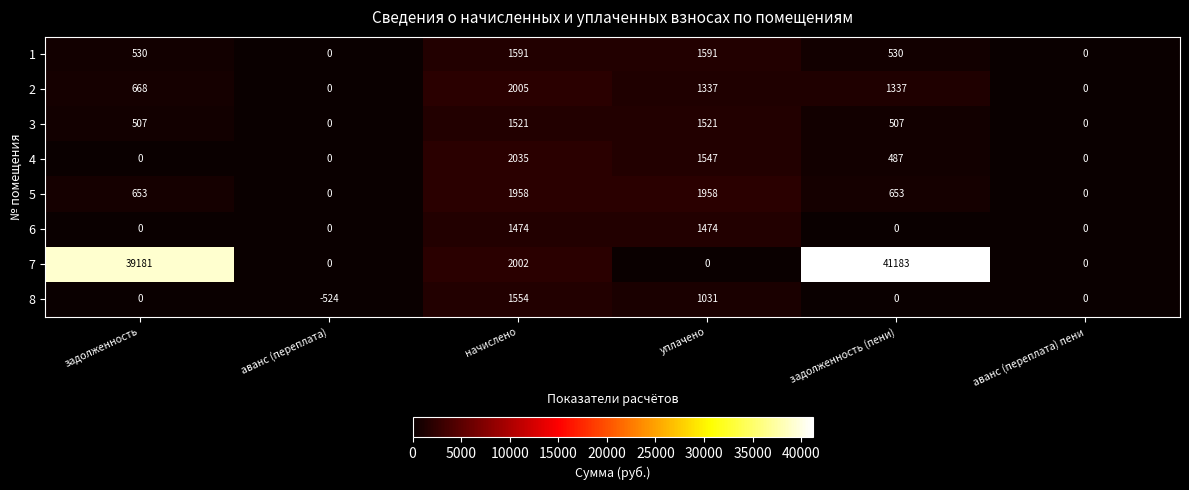

Which series has the widest spread of values?

7